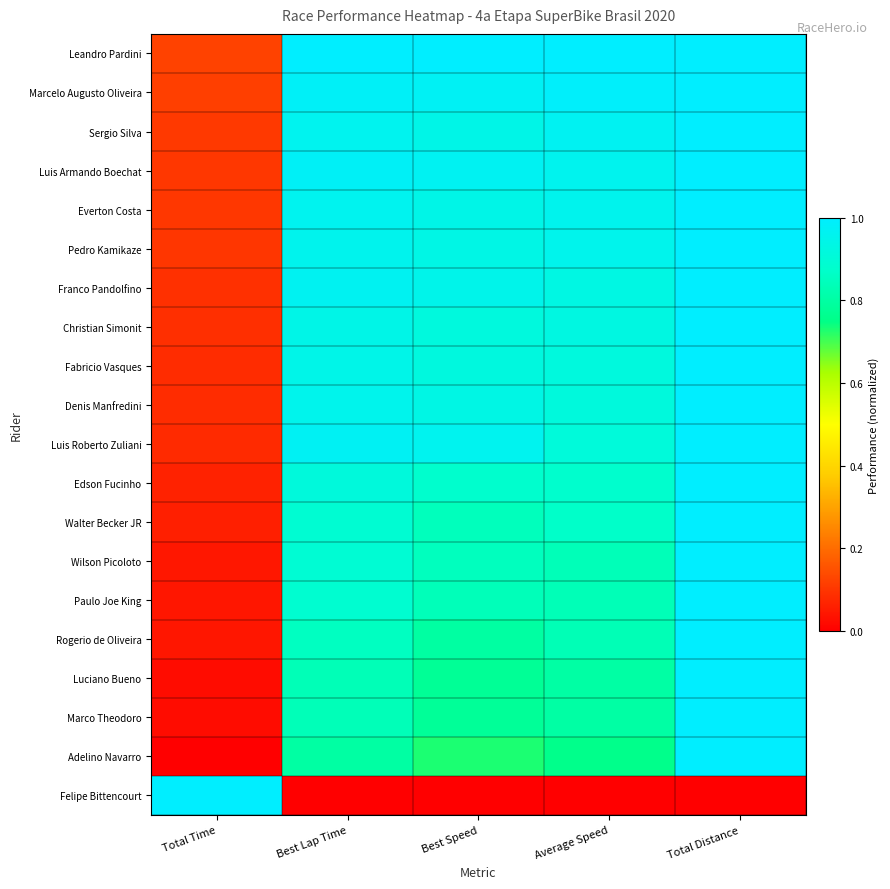

Rank the series at Total Distance from lowest to highest value.

Felipe Bittencourt, Leandro Pardini, Marcelo Augusto Oliveira, Sergio Silva, Luis Armando Boechat, Everton Costa, Pedro Kamikaze, Franco Pandolfino, Christian Simonit, Fabricio Vasques, Denis Manfredini, Luis Roberto Zuliani, Edson Fucinho, Walter Becker JR, Wilson Picoloto, Paulo Joe King, Rogerio de Oliveira, Luciano Bueno, Marco Theodoro, Adelino Navarro